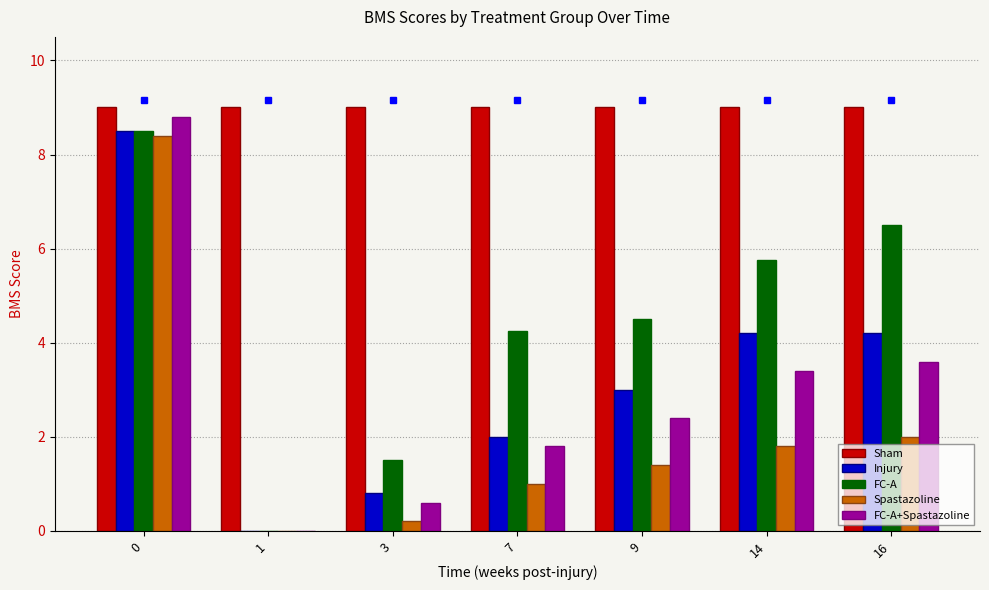

What is the sum of the FC-A+Spastazoline values at 14 and 0?

12.2